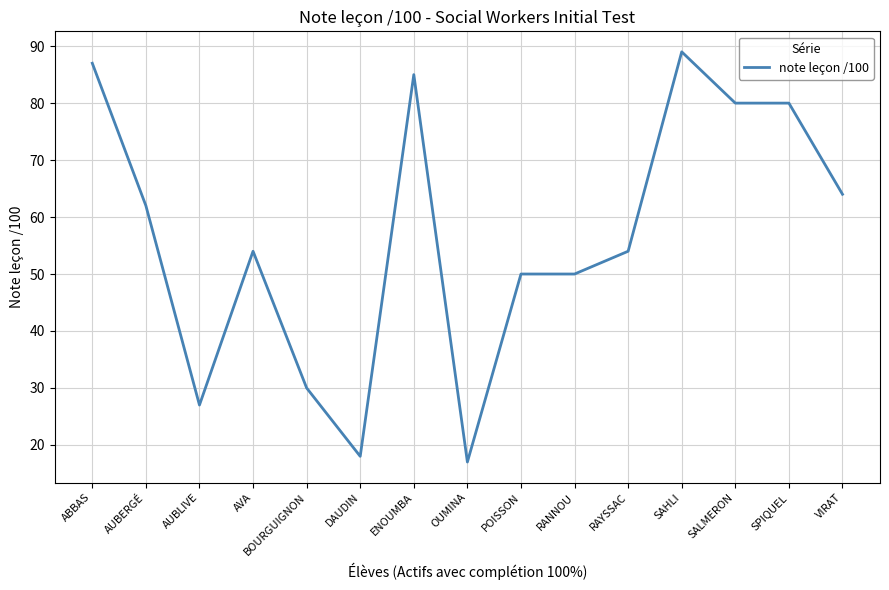

What is the approximate value at VIRAT, to the nearest 5?

65